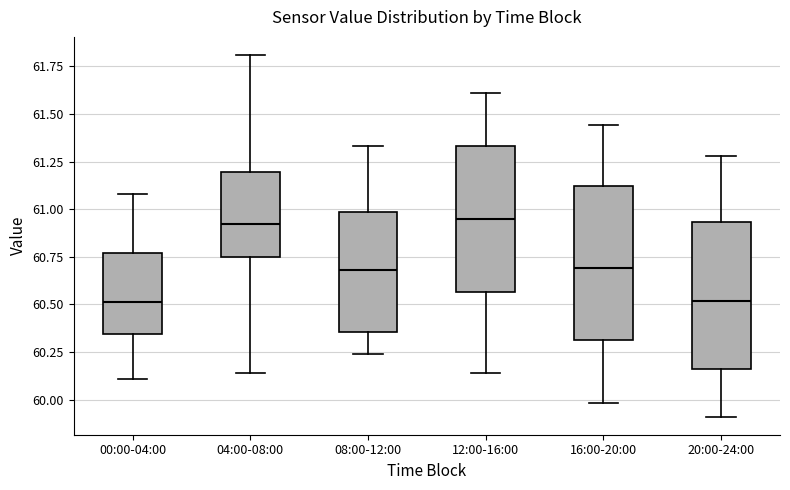

Where does the lower whisker of the box for 20:00-24:00 end on the y-axis? The values are not printed on the chart, so give them approximately, as read against the axis.

59.90